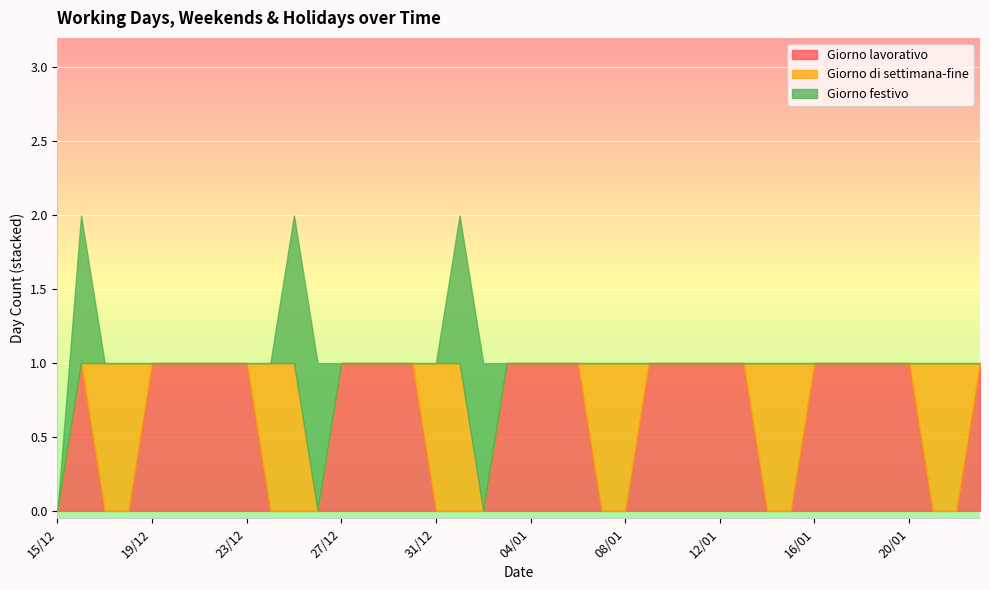

Reading left to right, list all the values displayed in this chart.

Giorno lavorativo: 0	1	0	0	1	1	1	1	1	0	0	0	1	1	1	1	0	0	0	1	1	1	1	0	0	1	1	1	1	1	0	0	1	1	1	1	1	0	0	1
Giorno di settimana-fine: 0	0	1	1	0	0	0	0	0	1	1	0	0	0	0	0	1	1	0	0	0	0	0	1	1	0	0	0	0	0	1	1	0	0	0	0	0	1	1	0
Giorno festivo: 0	1	0	0	0	0	0	0	0	0	1	1	0	0	0	0	0	1	1	0	0	0	0	0	0	0	0	0	0	0	0	0	0	0	0	0	0	0	0	0